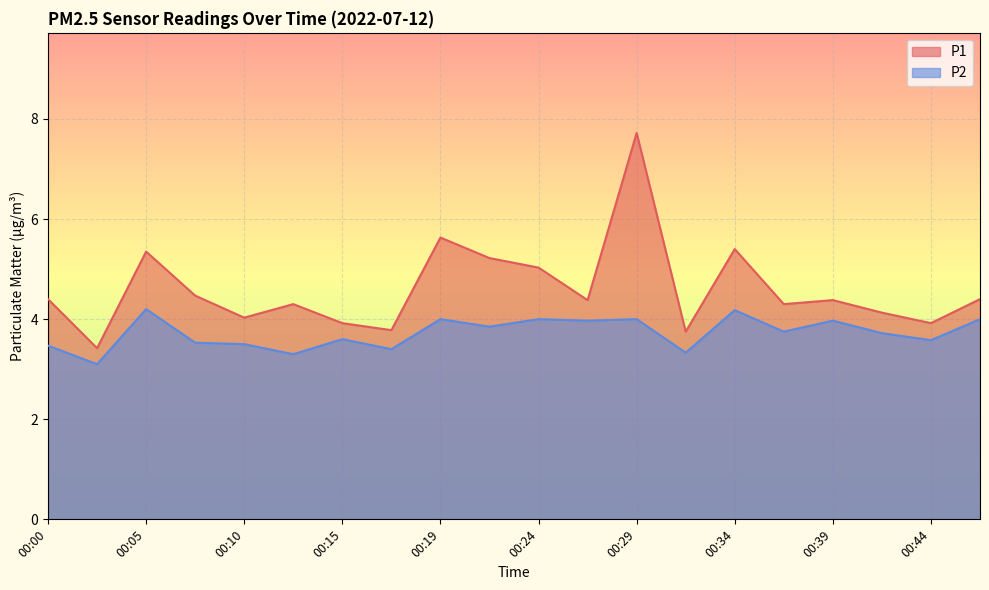

What is the total value across all series at 00:46?

8.4